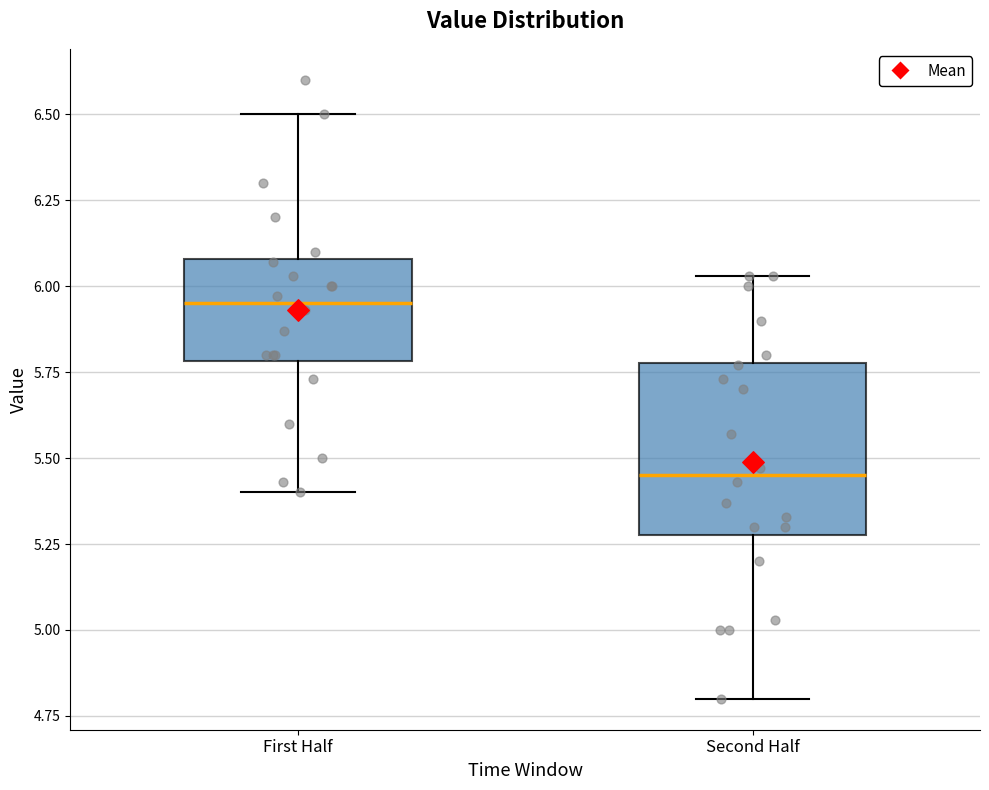

Which box's median line is the lowest?

Second Half